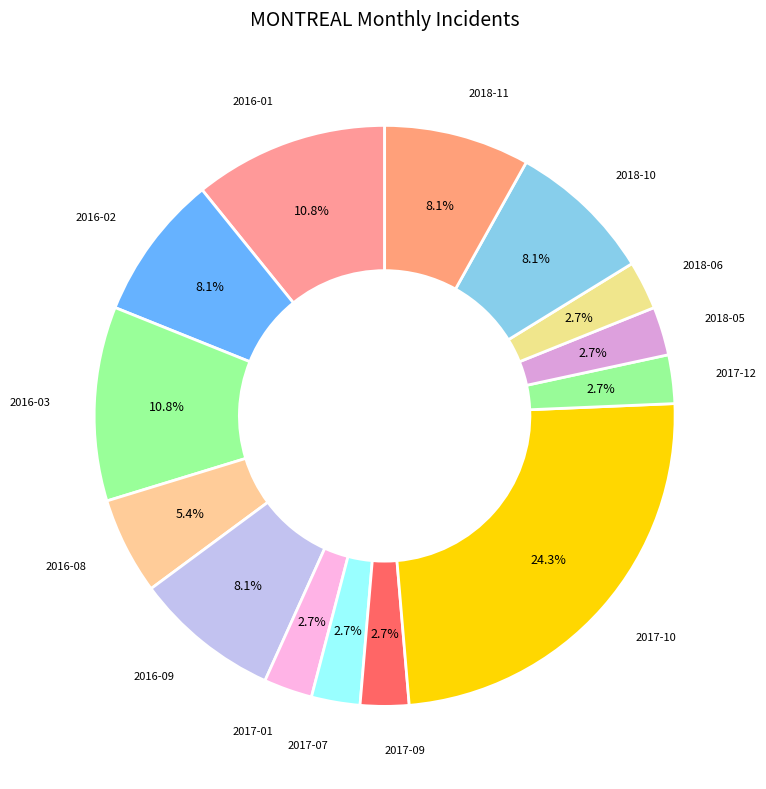

Count the number of slices in the pie.

14